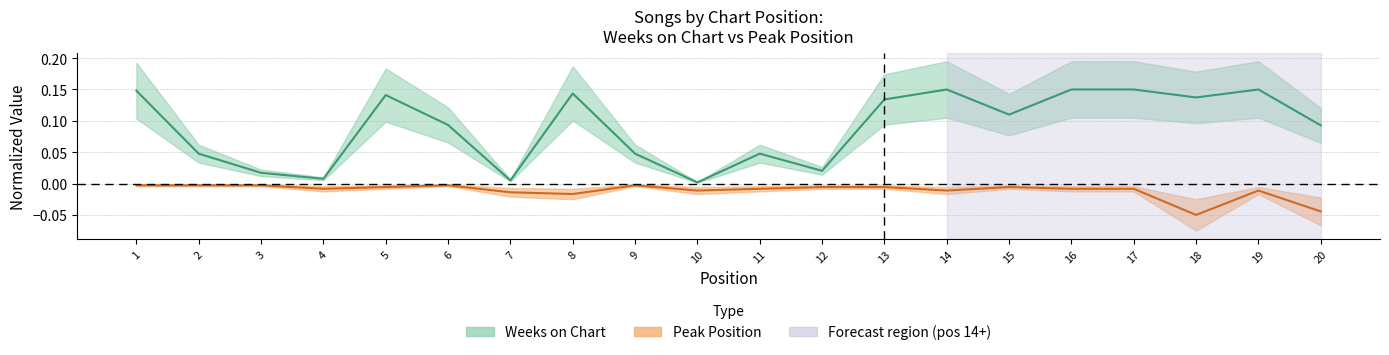

Reading right to left, transcribe all the data shown in this chart.

Weeks on Chart: 20=0.1	19=0.1	18=0.1	17=0.1	16=0.1	15=0.1	14=0.1	13=0.1	12=0.0	11=0.0	10=0.0	9=0.0	8=0.1	7=0.0	6=0.1	5=0.1	4=0.0	3=0.0	2=0.0	1=0.1
Peak Position: 20=-0.0	19=-0.0	18=-0.1	17=-0.0	16=-0.0	15=-0.0	14=-0.0	13=-0.0	12=-0.0	11=-0.0	10=-0.0	9=-0.0	8=-0.0	7=-0.0	6=-0.0	5=-0.0	4=-0.0	3=-0.0	2=-0.0	1=-0.0